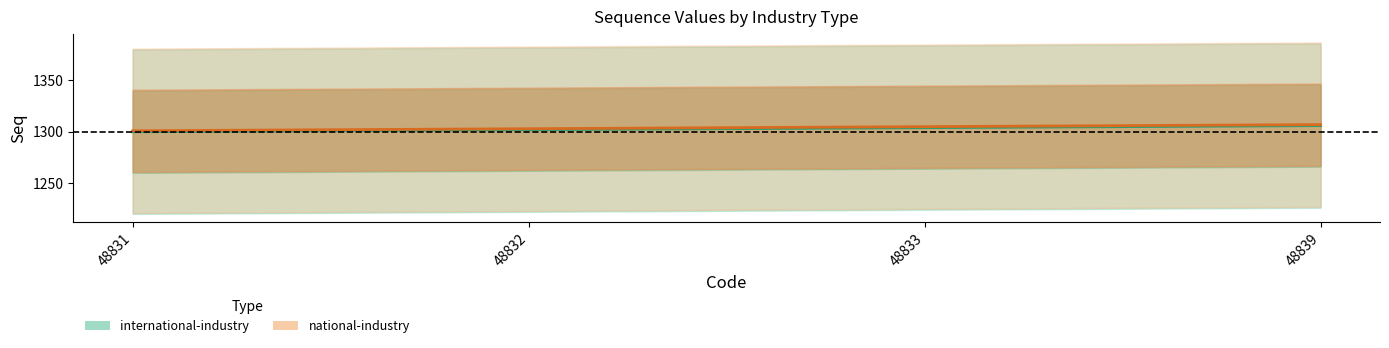

What is the difference between the highest and lowest values at 48833?

1